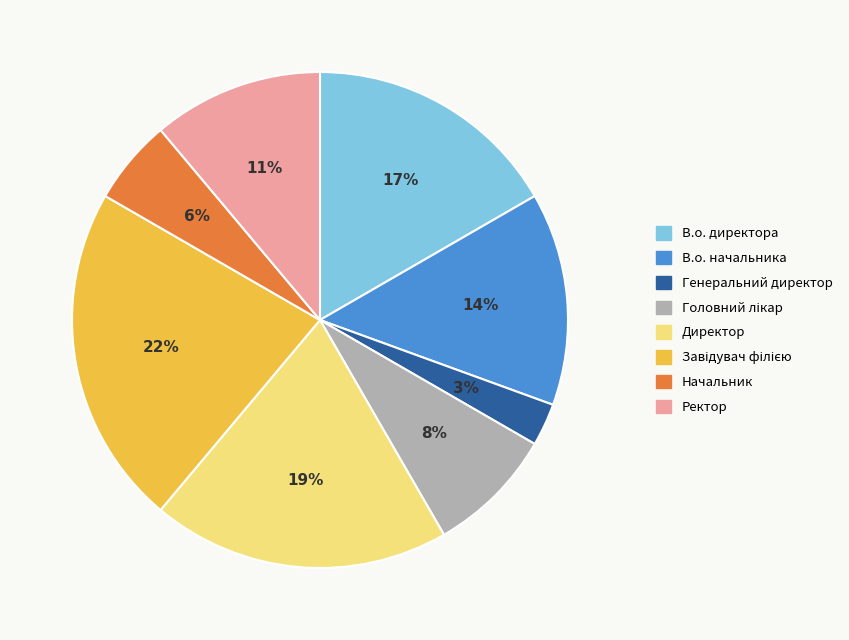

Is the sum of В.о. директора and Директор greater than half?

No